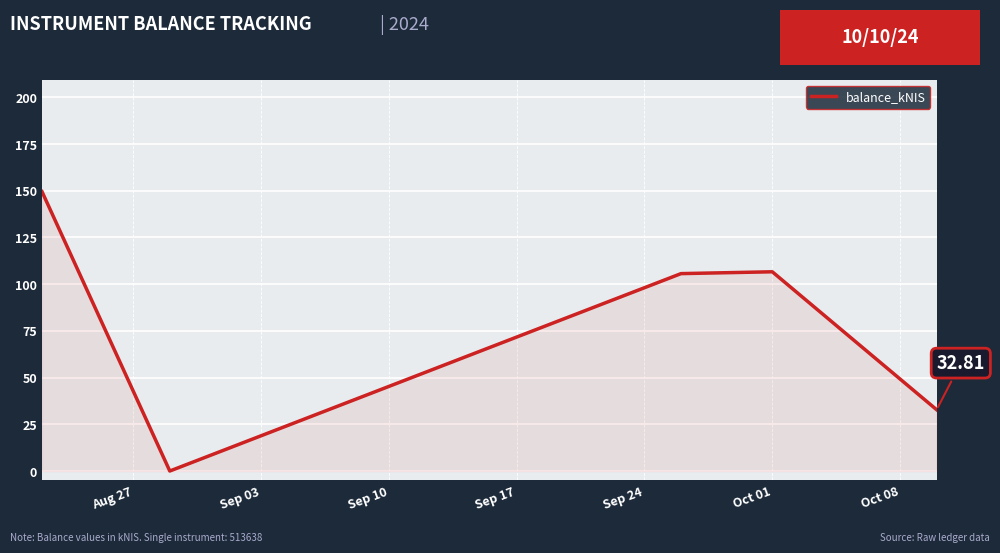

What is the greatest value displayed?

149.5